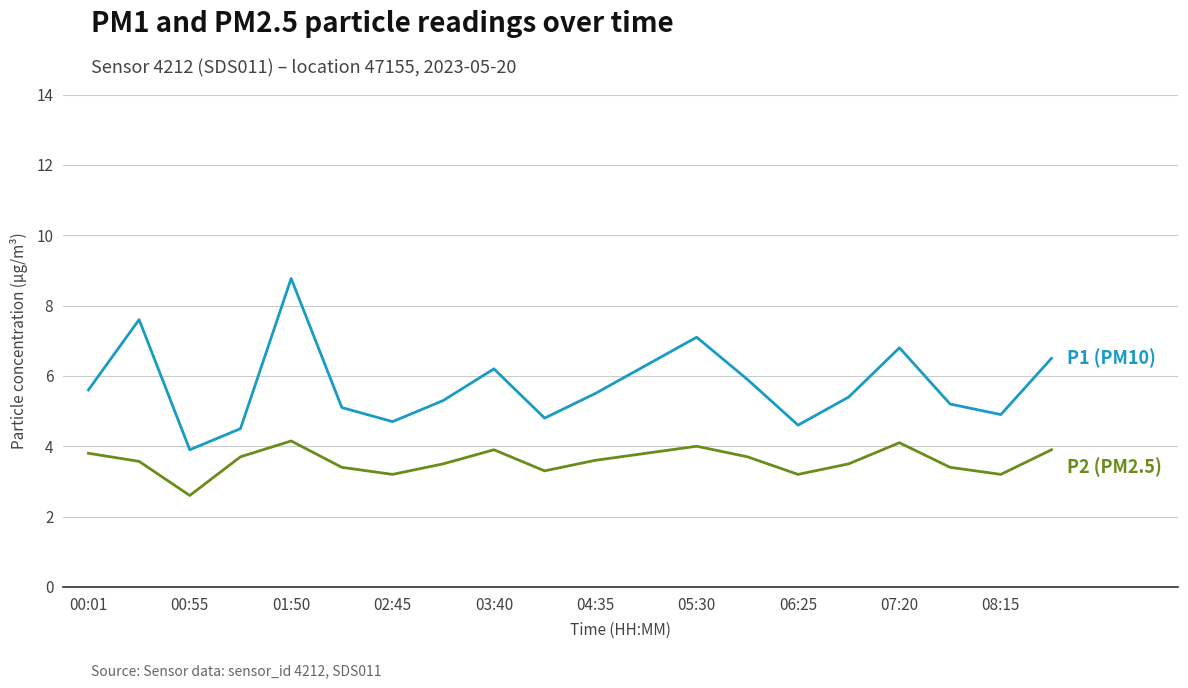

Does the chart display data point markers on the line(s)?

No